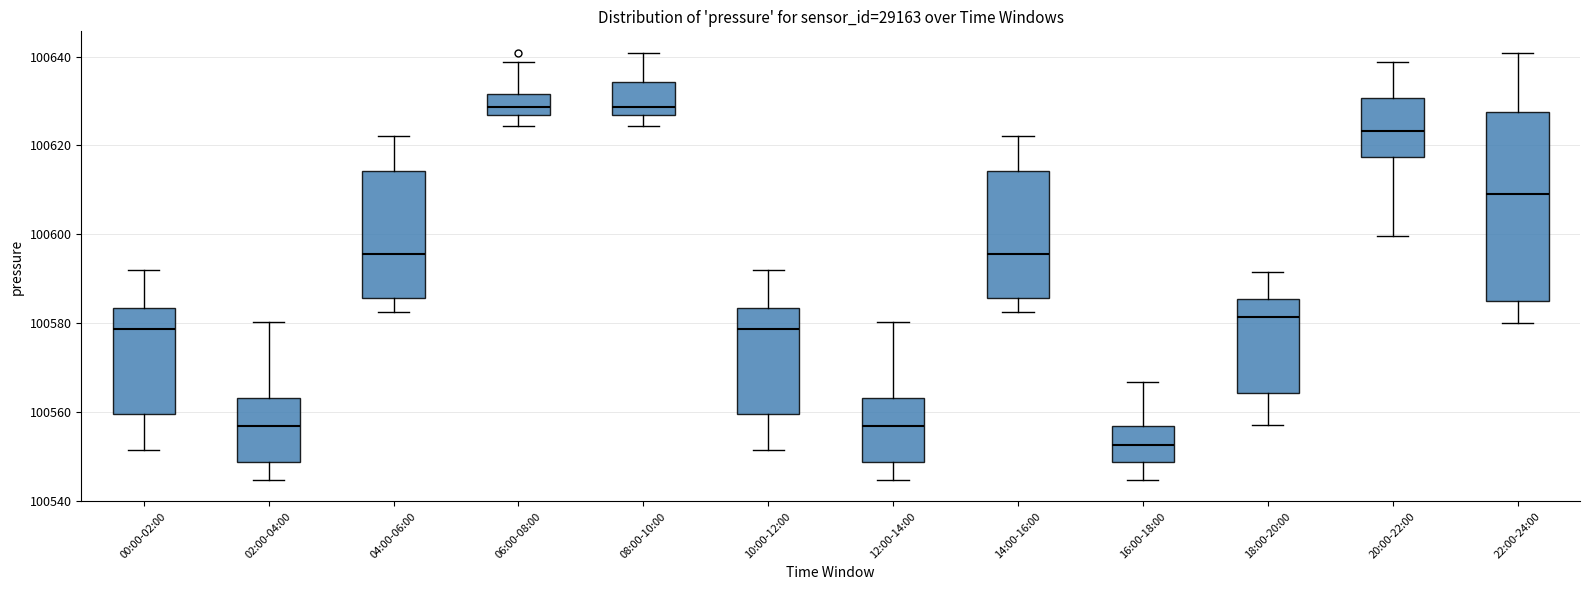

Which box is the tallest, from its lower edge to its upper edge?

22:00-24:00